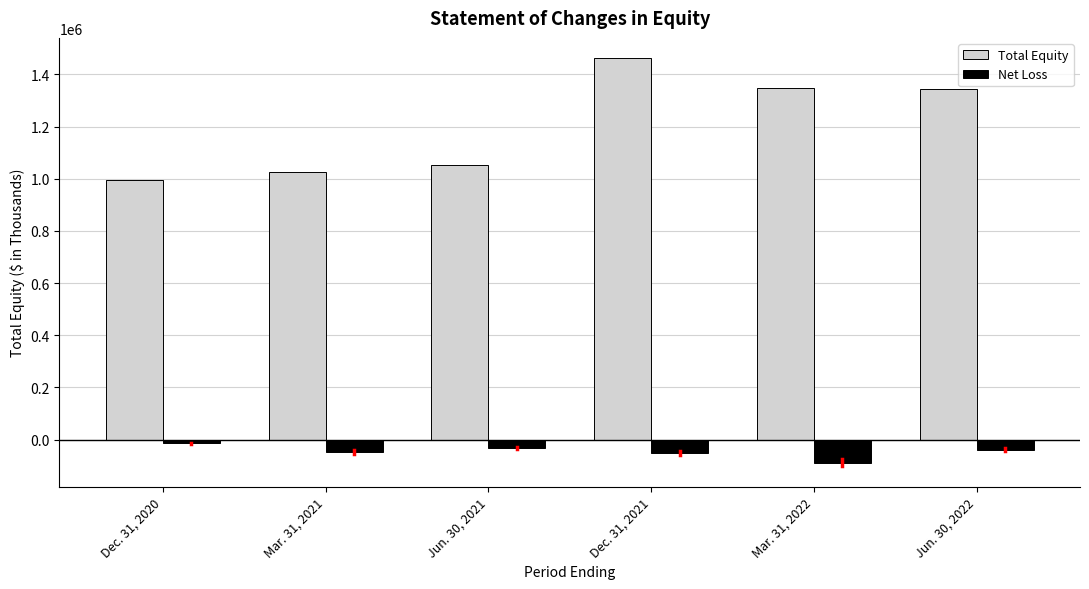

At which category is the sum across all series the highest?

Dec. 31, 2021